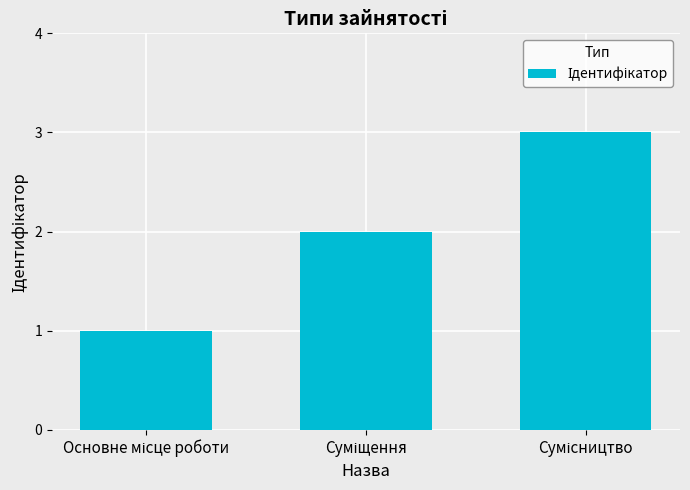

What is the greatest value displayed?

3